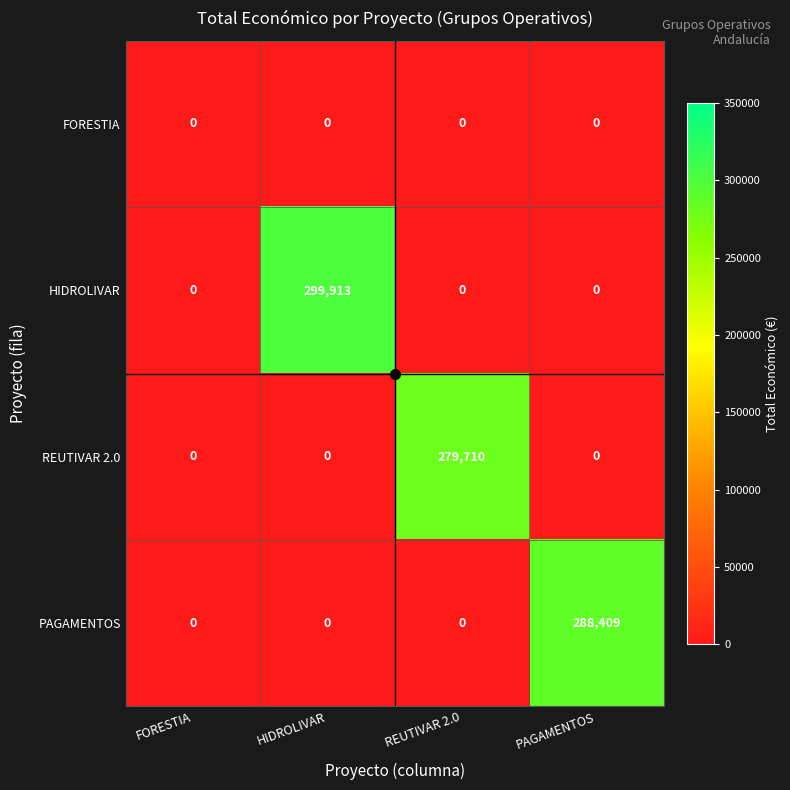

Between FORESTIA and HIDROLIVAR, which series saw the biggest shift?

HIDROLIVAR